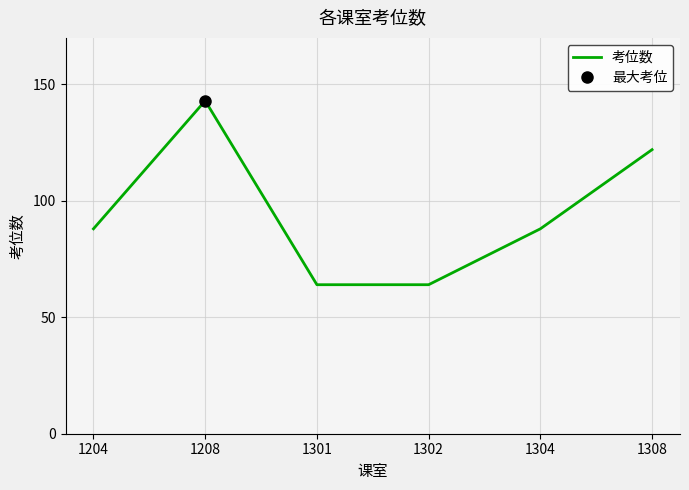

How many data points are above 88?

2